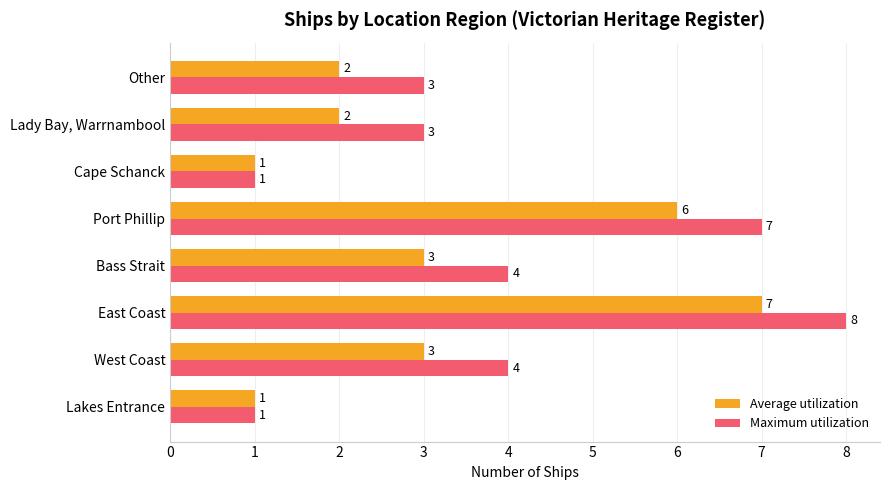

What is the sum of all Maximum utilization values?

31